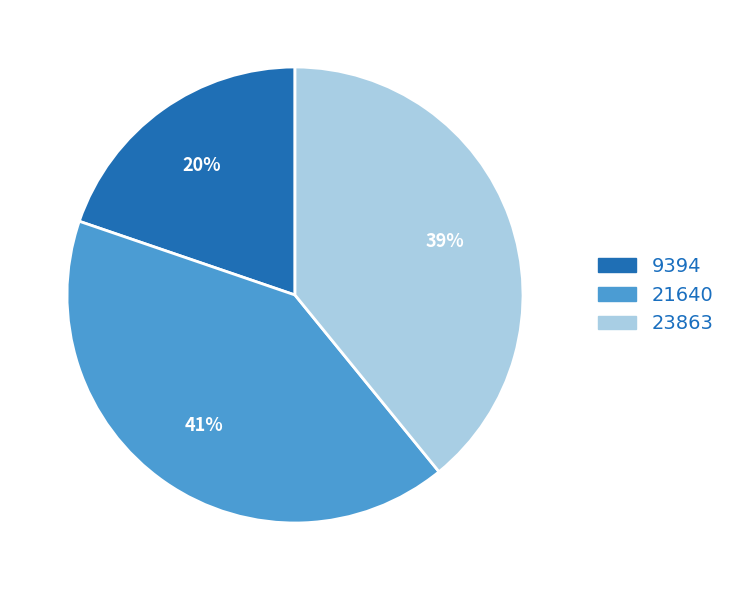

To the nearest percent, what percentage of the pie is 21640?

41%